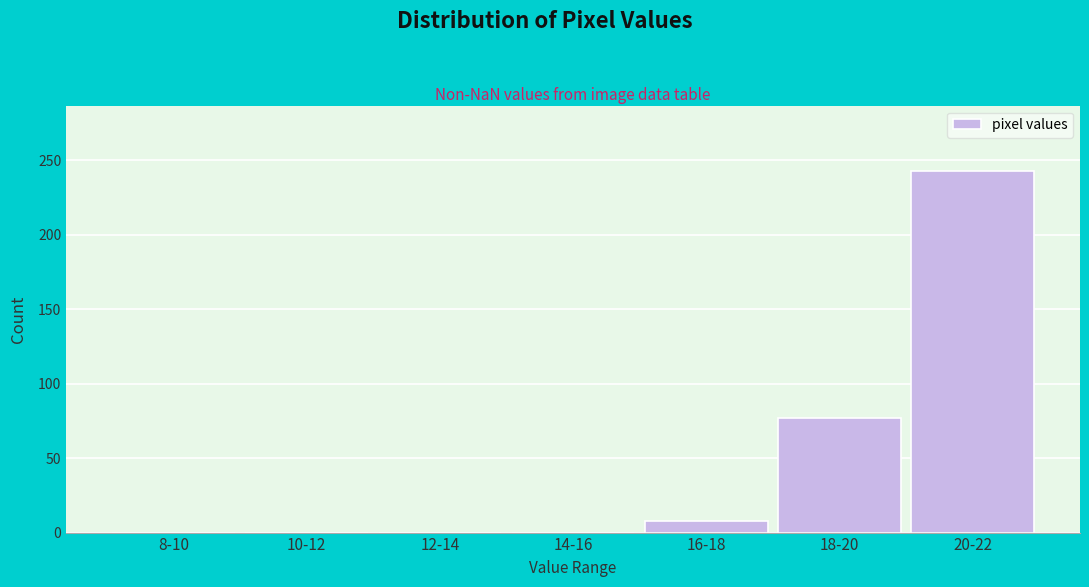

Reading right to left, list all the values displayed in this chart.

20-22=243	18-20=77	16-18=8	14-16=0	12-14=0	10-12=0	8-10=0